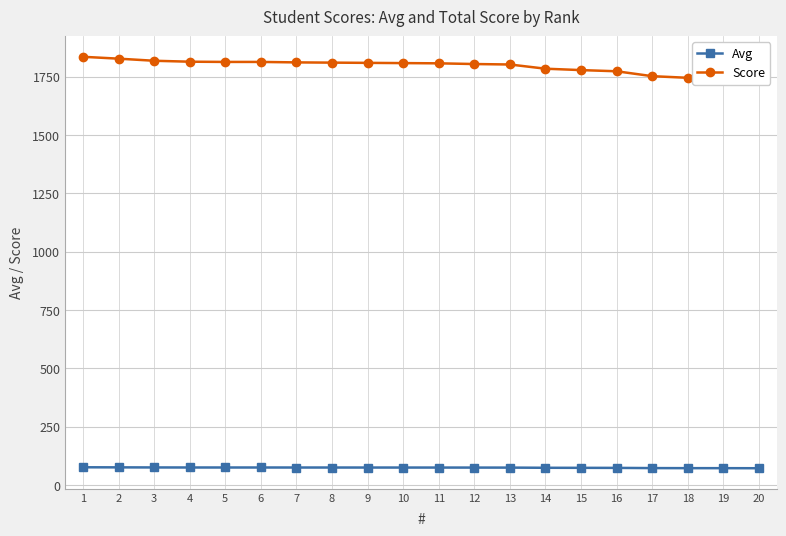

List the labels in order of Score value, smallest first.

20, 19, 18, 17, 16, 15, 14, 13, 12, 11, 10, 9, 8, 7, 5, 6, 4, 3, 2, 1